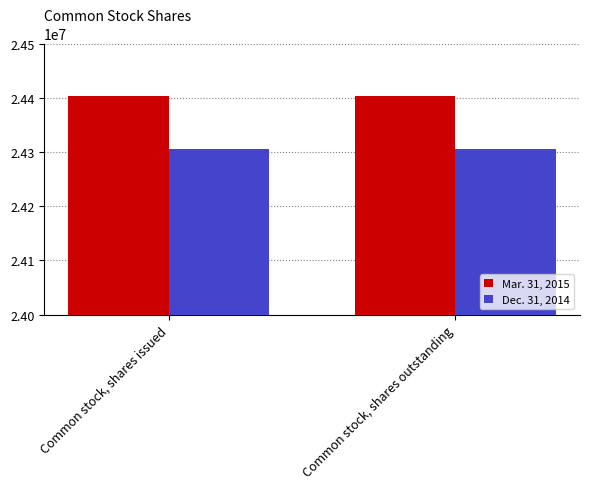

What position from the left is Common stock, shares issued?

1